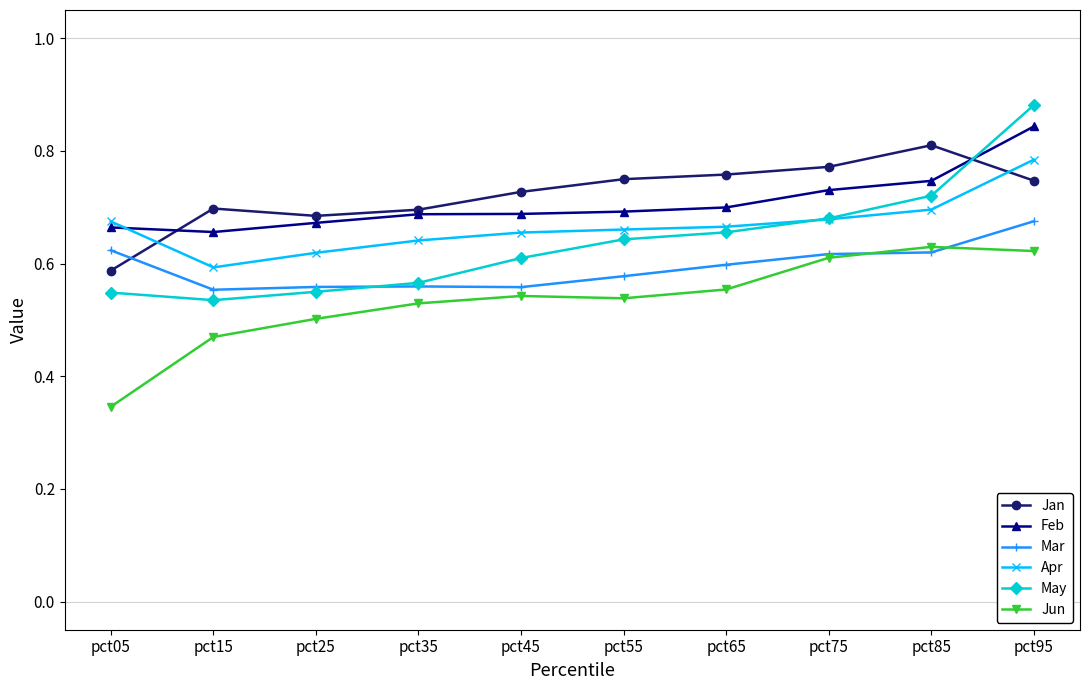

List the series in order of their peak value, lowest first.

Jun, Mar, Apr, Jan, Feb, May